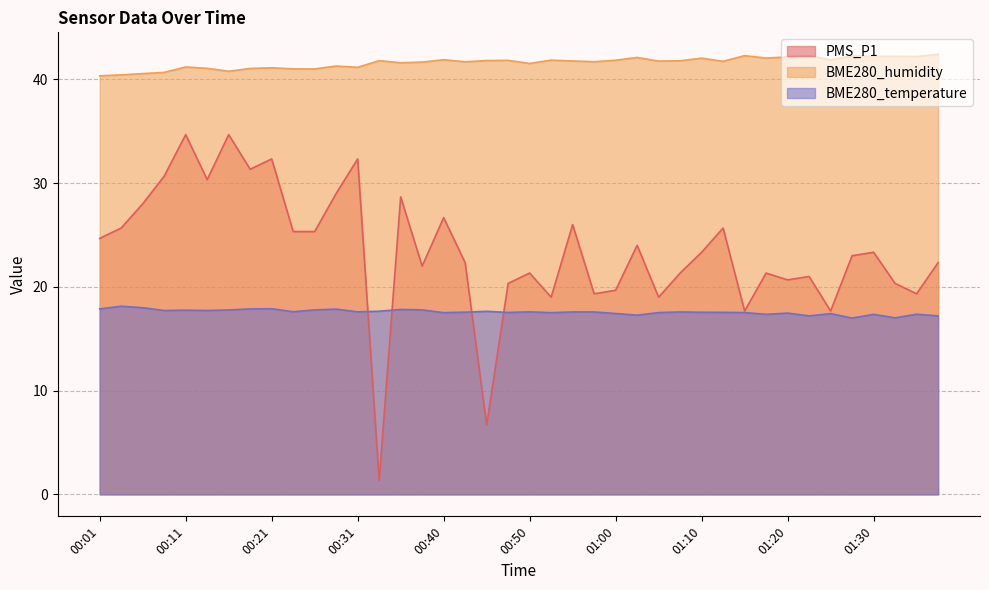

Reading left to right, what are all the values shown in this chart?

PMS_P1: 24.7	25.7	28.0	30.7	34.7	30.3	34.7	31.3	32.3	25.3	25.3	29.0	32.3	1.3	28.7	22.0	26.7	22.3	6.7	20.3	21.3	19.0	26.0	19.3	19.7	24.0	19.0	21.3	23.3	25.7	17.7	21.3	20.7	21.0	17.7	23.0	23.3	20.3	19.3	22.3
BME280_humidity: 40.3	40.4	40.5	40.7	41.2	41.1	40.8	41.0	41.1	41.0	41.0	41.3	41.2	41.8	41.6	41.7	41.9	41.7	41.8	41.8	41.5	41.9	41.8	41.7	41.8	42.1	41.8	41.8	42.0	41.7	42.3	42.0	42.2	42.3	41.9	42.2	42.2	42.2	42.2	42.4
BME280_temperature: 17.9	18.1	18.0	17.7	17.8	17.7	17.8	17.9	17.9	17.6	17.8	17.9	17.6	17.6	17.8	17.8	17.5	17.6	17.6	17.5	17.6	17.5	17.6	17.6	17.4	17.3	17.5	17.6	17.6	17.5	17.5	17.4	17.5	17.2	17.4	17.0	17.4	17.0	17.4	17.2